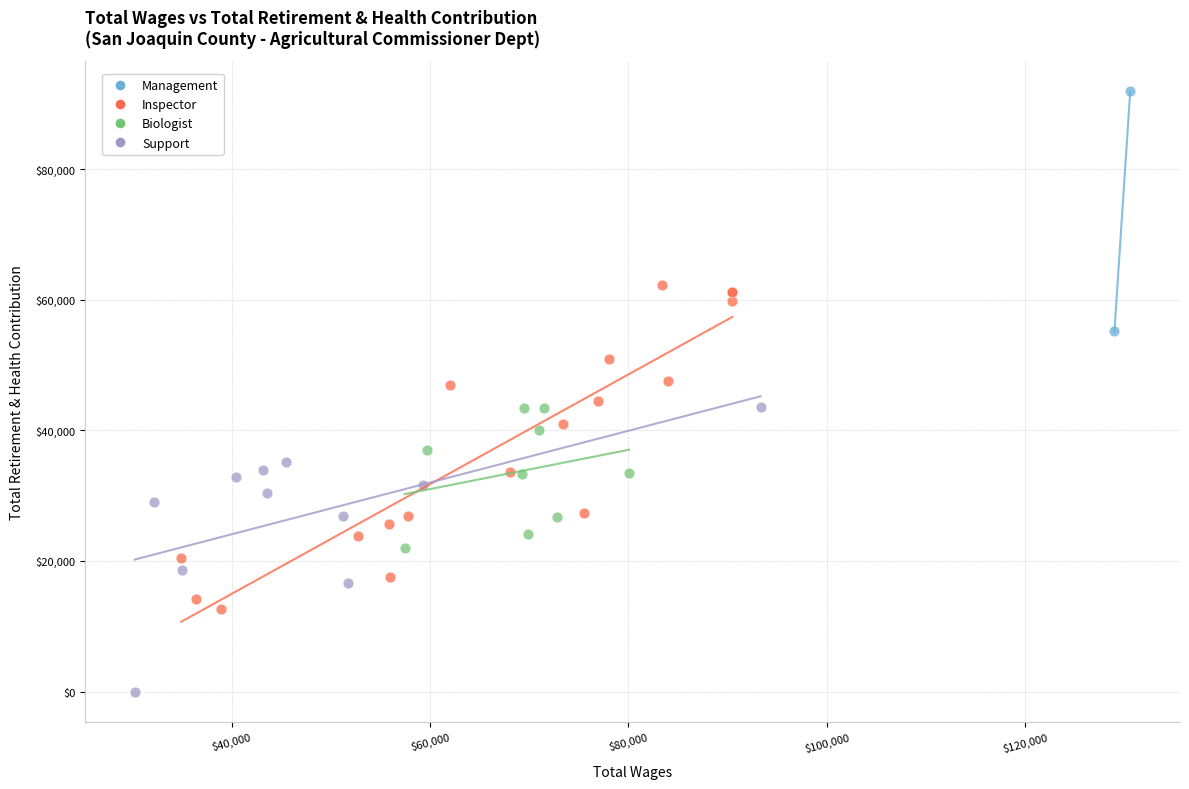

Which series contains the highest Y value?

Management